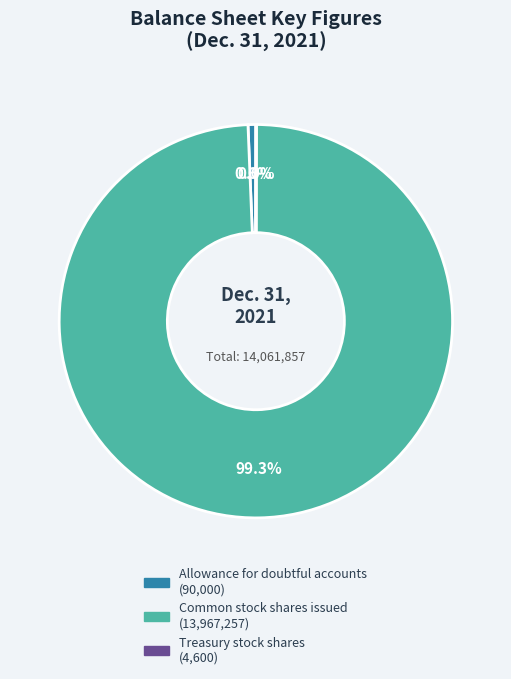

Which category accounts for the majority?

Common stock shares issued